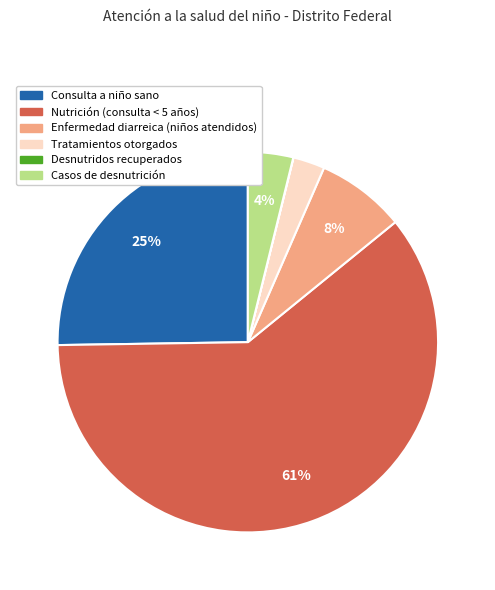

The Enfermedad diarreica (niños atendidos) slice represents 3% of the pie. True or false?

False